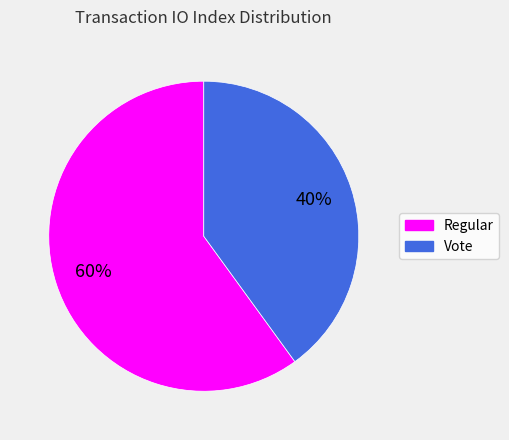

Approximately how many times larger is the value at Vote compared to Regular?

0.7